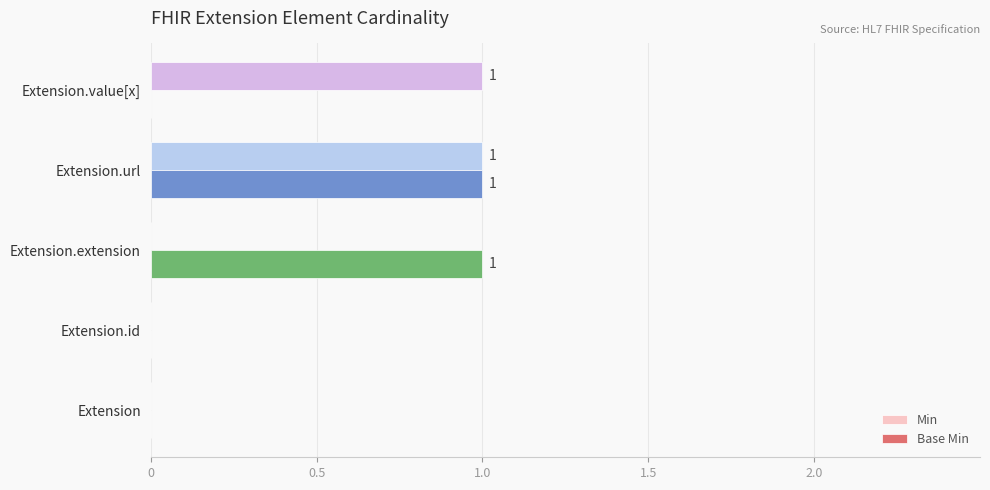

Count the number of categories in the chart.

5